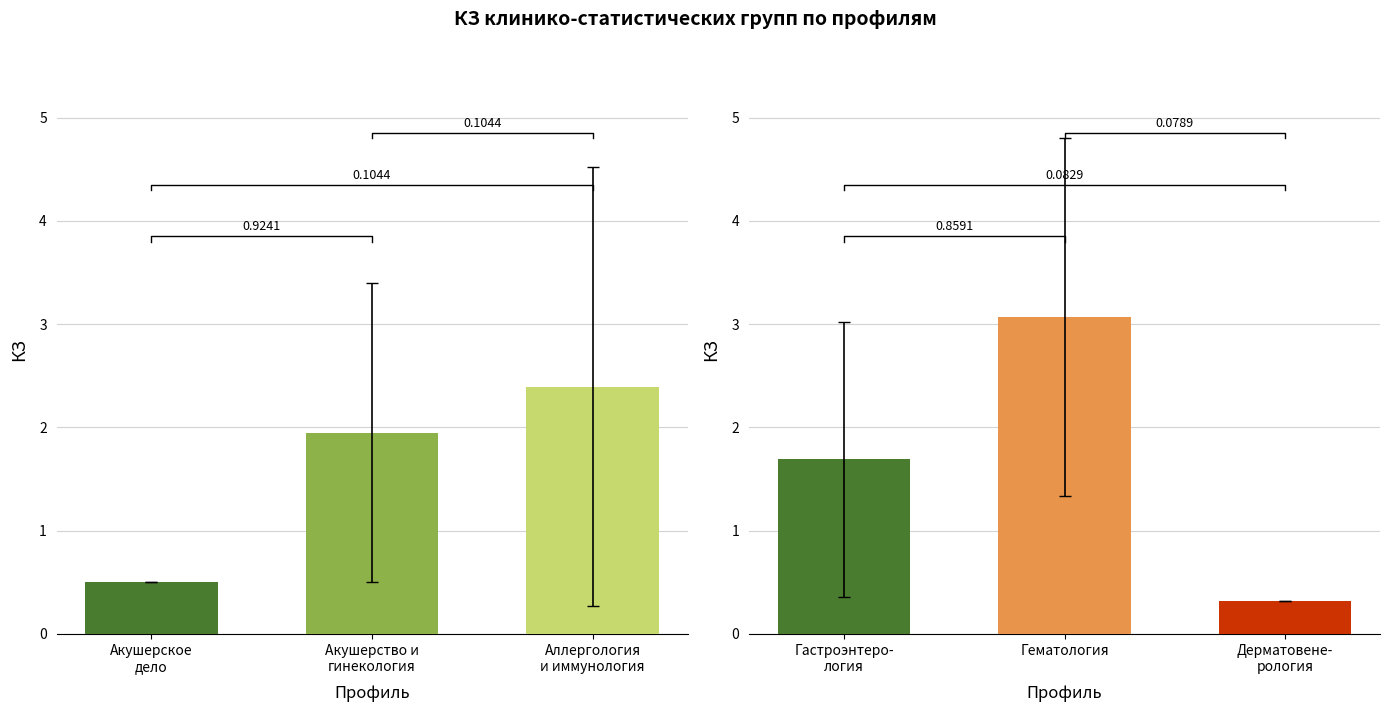

Is it true that Макс КЗ equals 1.0 at st02.011?

False